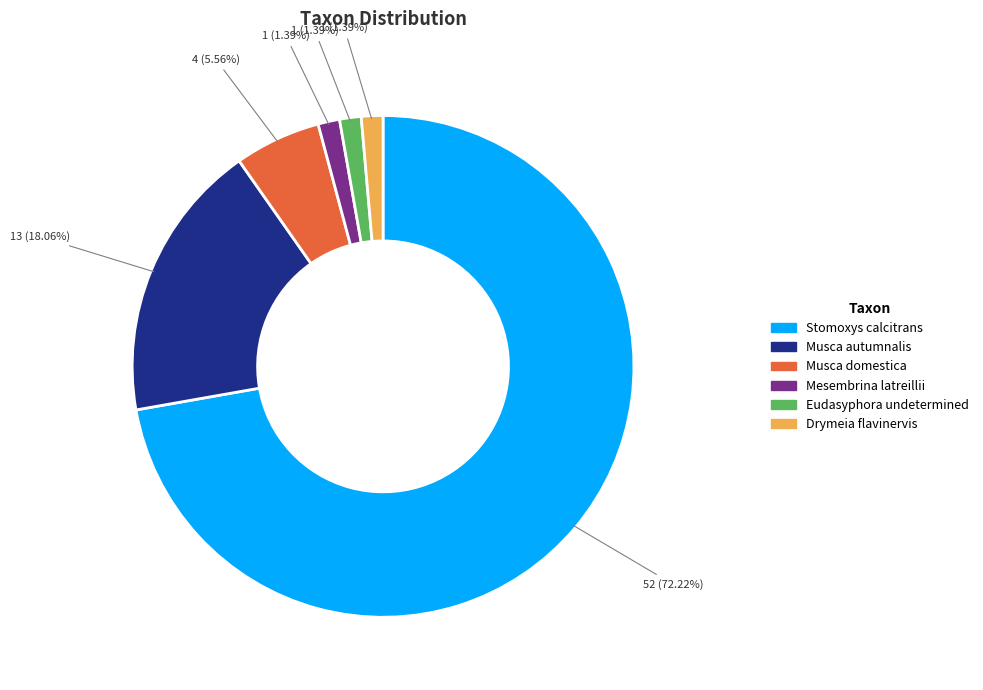

Combined, what portion of the pie is Drymeia flavinervis and Eudasyphora undetermined?

2.8%